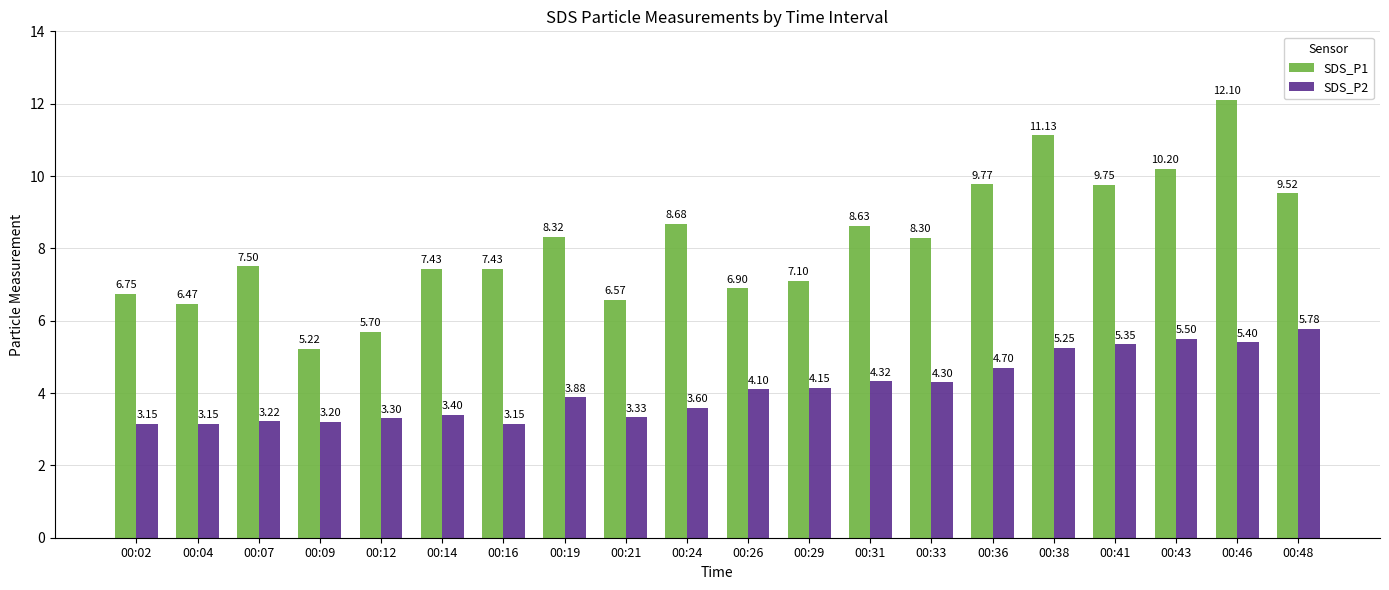

At 00:12, list the series in order from largest to smallest.

SDS_P1, SDS_P2